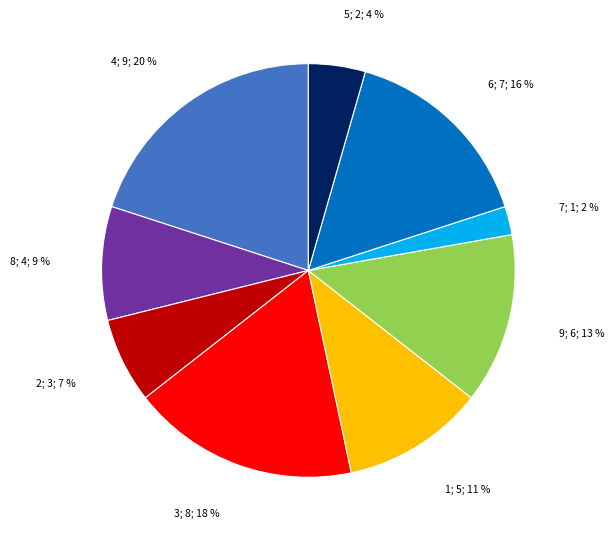

To the nearest percent, what is the difference between the largest and smallest slice percentages?

18%